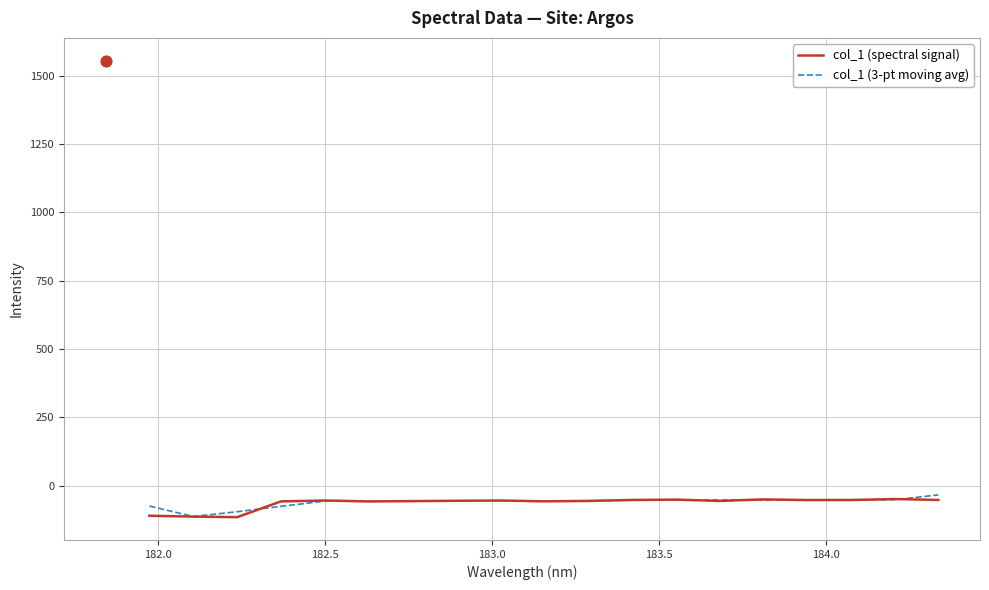

Which series has the widest spread of Y values?

col_1 (3-pt moving avg)